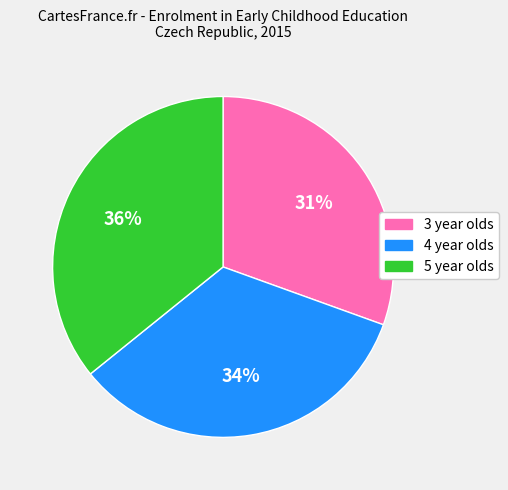

Is there a majority slice in this chart?

No